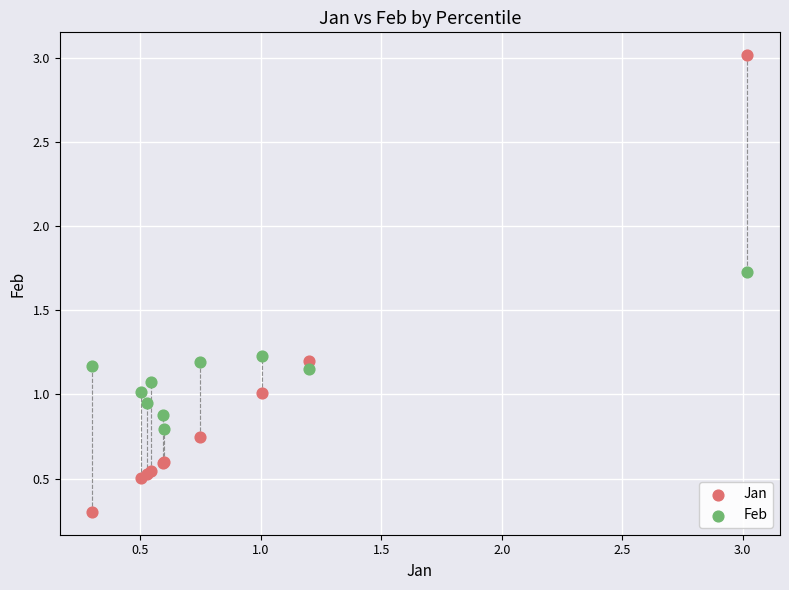

What are all the series names shown in the legend?

Jan, Feb